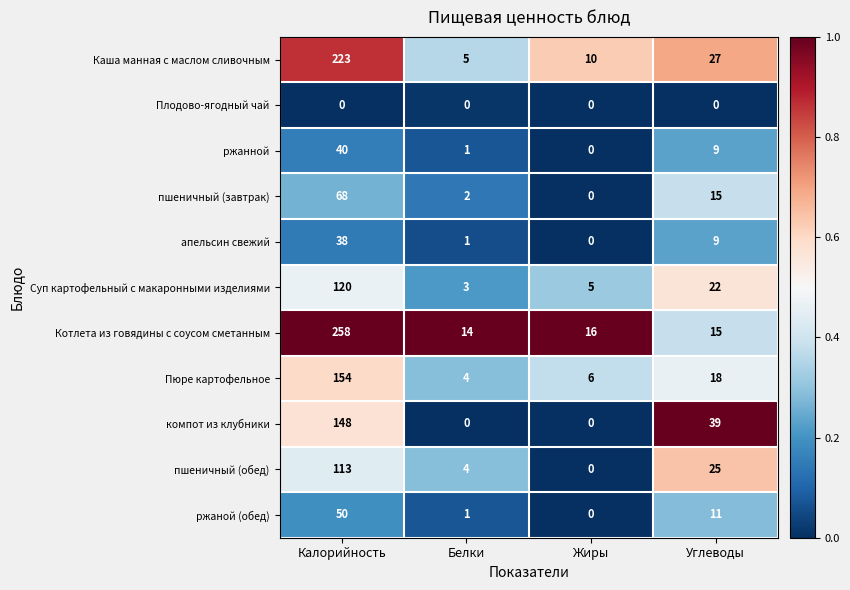

True or false: ржанной has a value of 40 at Калорийность.

True